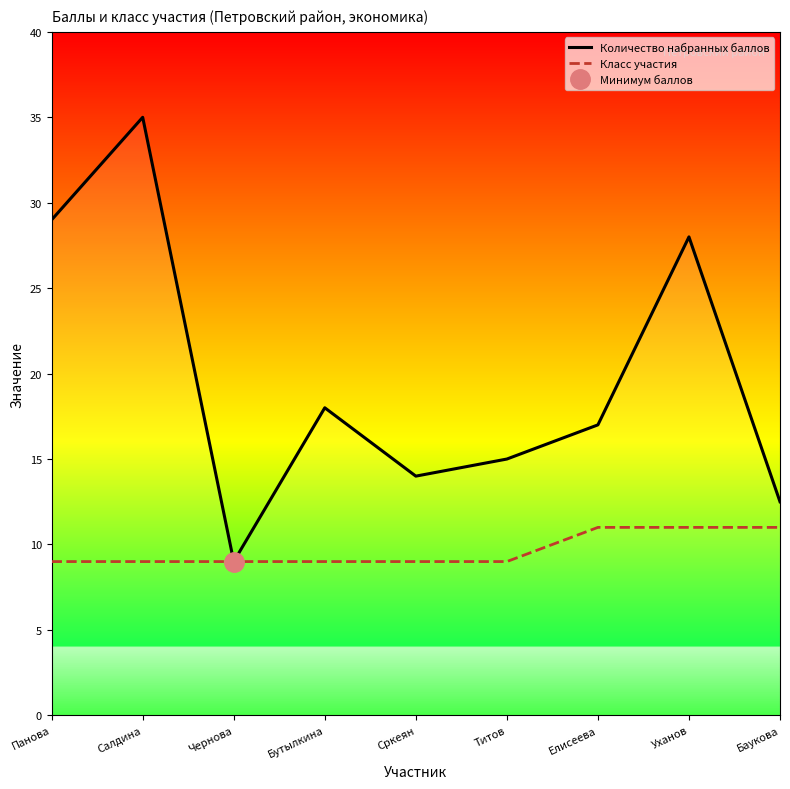

What is the difference between the maximum and minimum values in the Количество набранных баллов series?

26.0